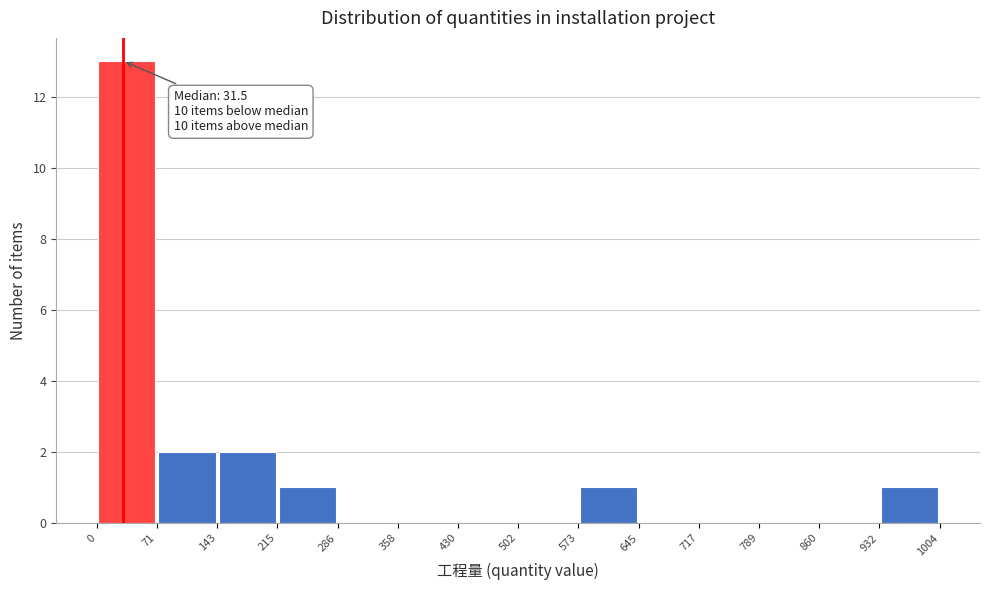

Over which range of the x-axis is the bar tallest?

0 to 71